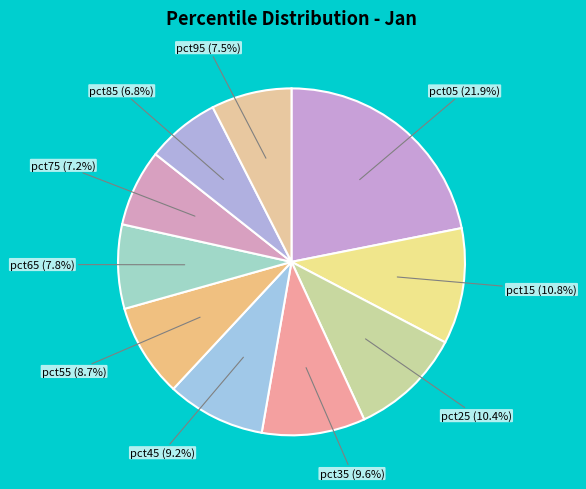

Is there any slice that represents more than half of the pie?

No